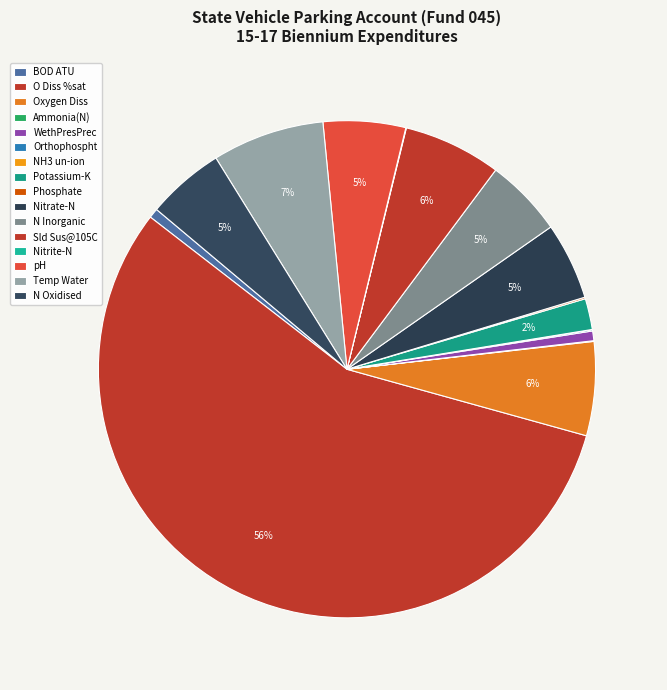

To the nearest percent, what is the average slice percentage?

6%